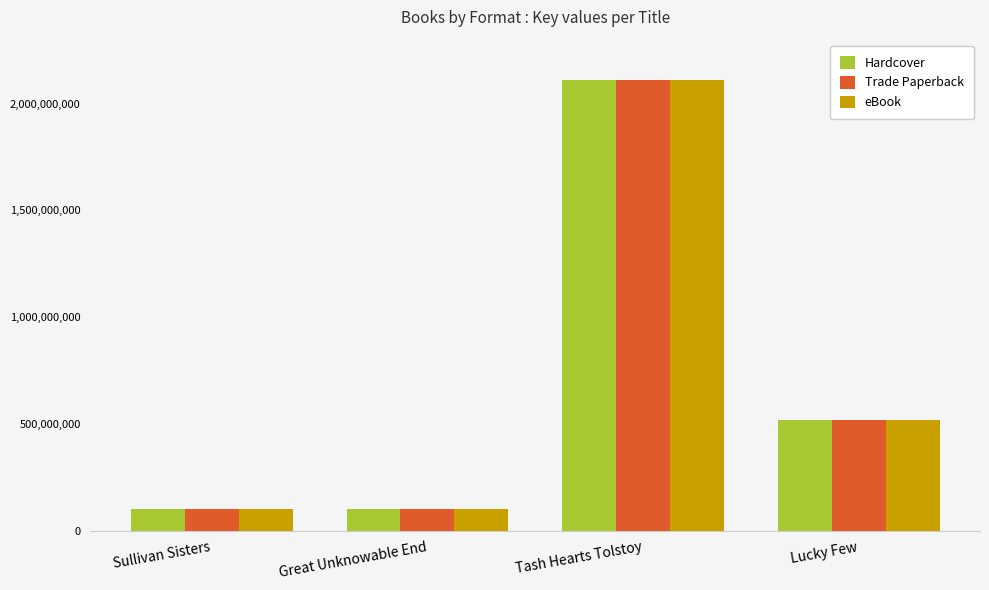

How many values in the Hardcover series are below 519301068?

2